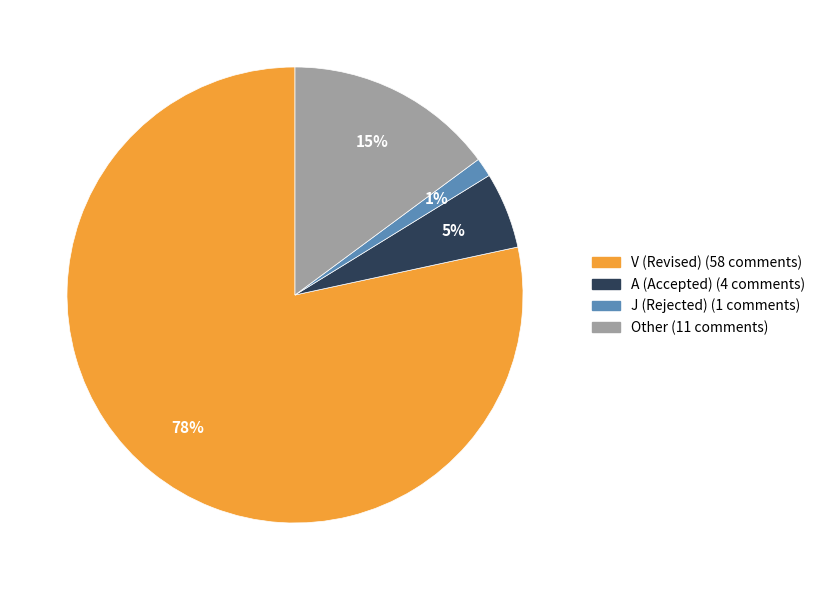

How many slices are in this pie chart?

4